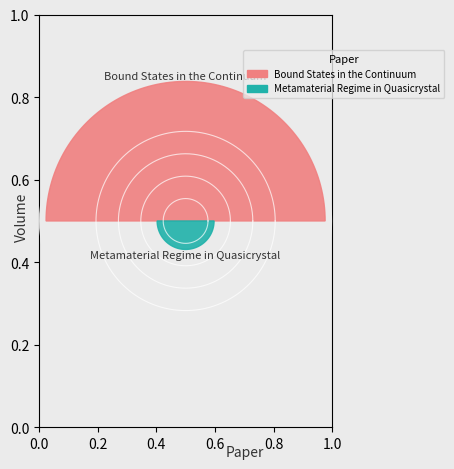

Which slice is the smallest?

Metamaterial Regime in Quasicrystal